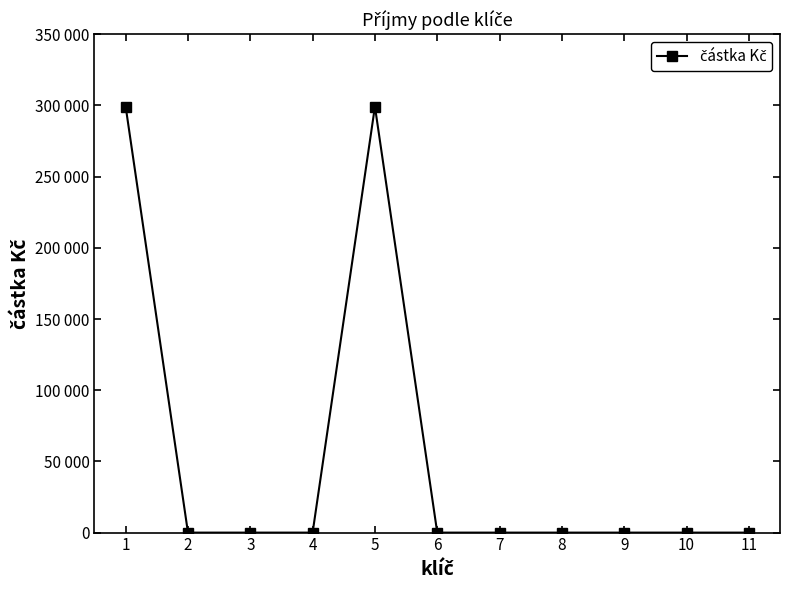

Is this an area chart (filled region under the line)?

No